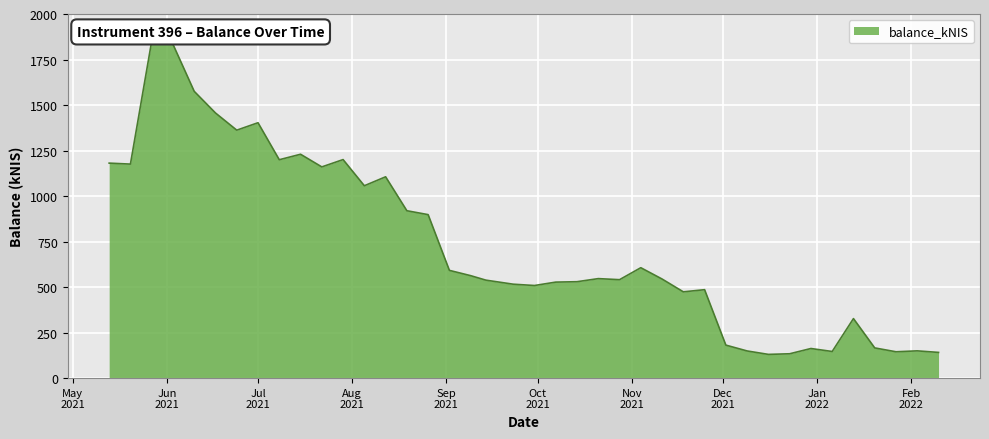

What is the smallest value displayed?

130.3